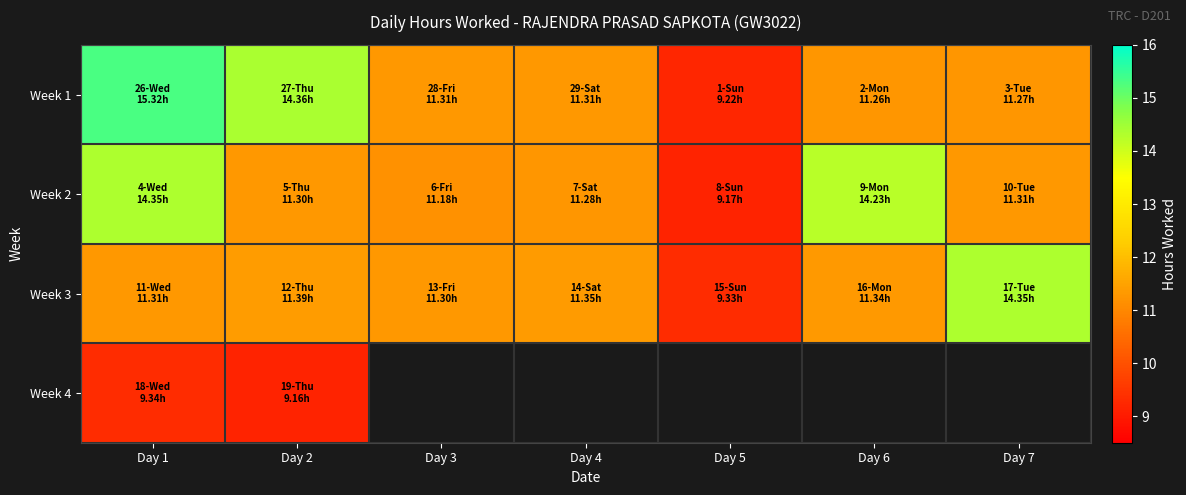

What is the highest value of the Week 4 series?

9.3